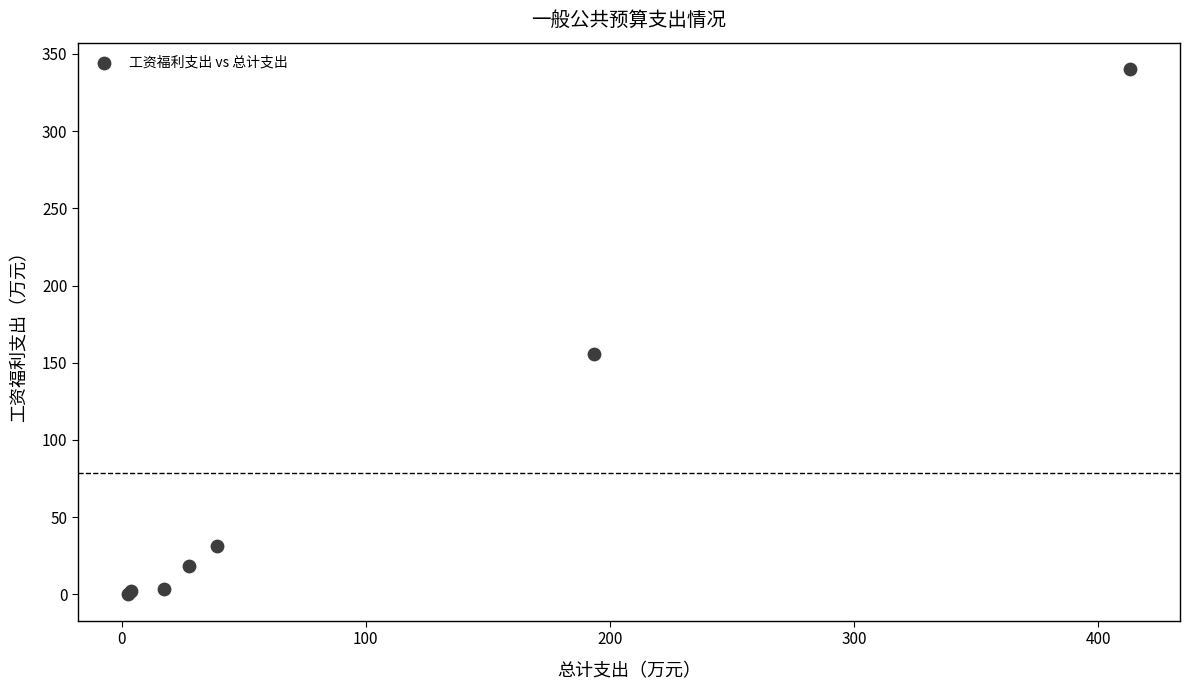

What Y value in the scatter plot is closest to 170?

155.9